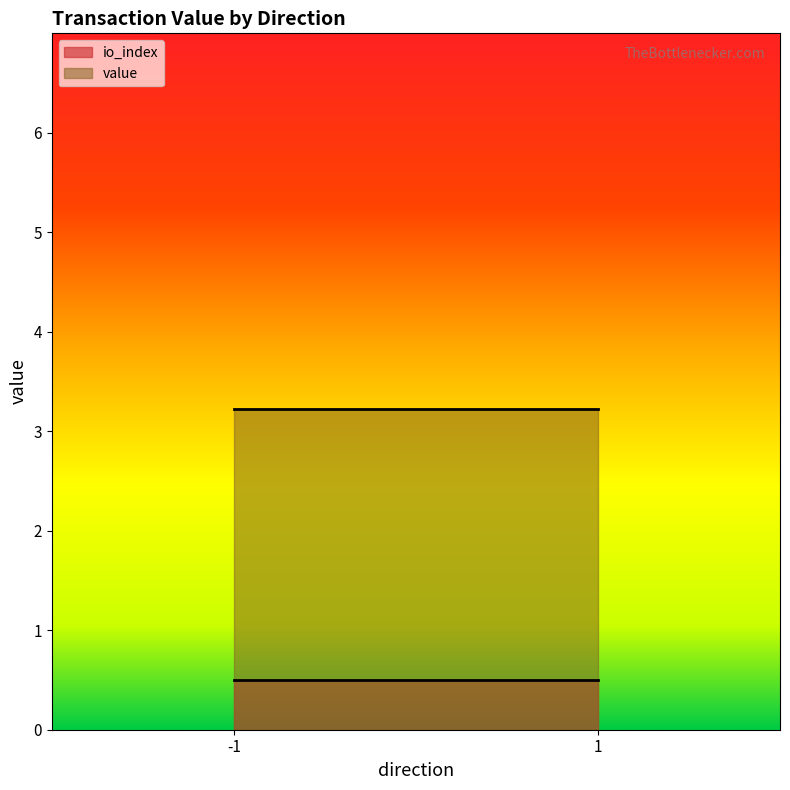

How many lines are shown in the chart?

2